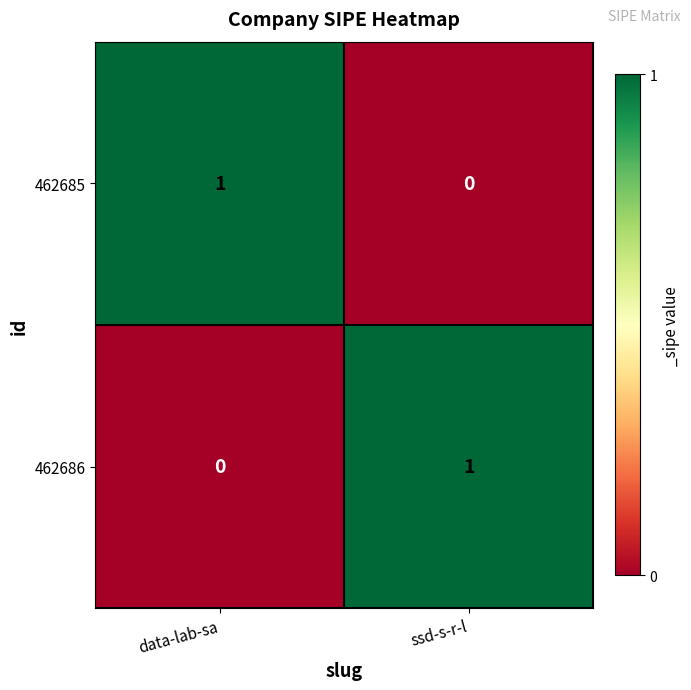

What is the total value across all series at data-lab-sa?

1